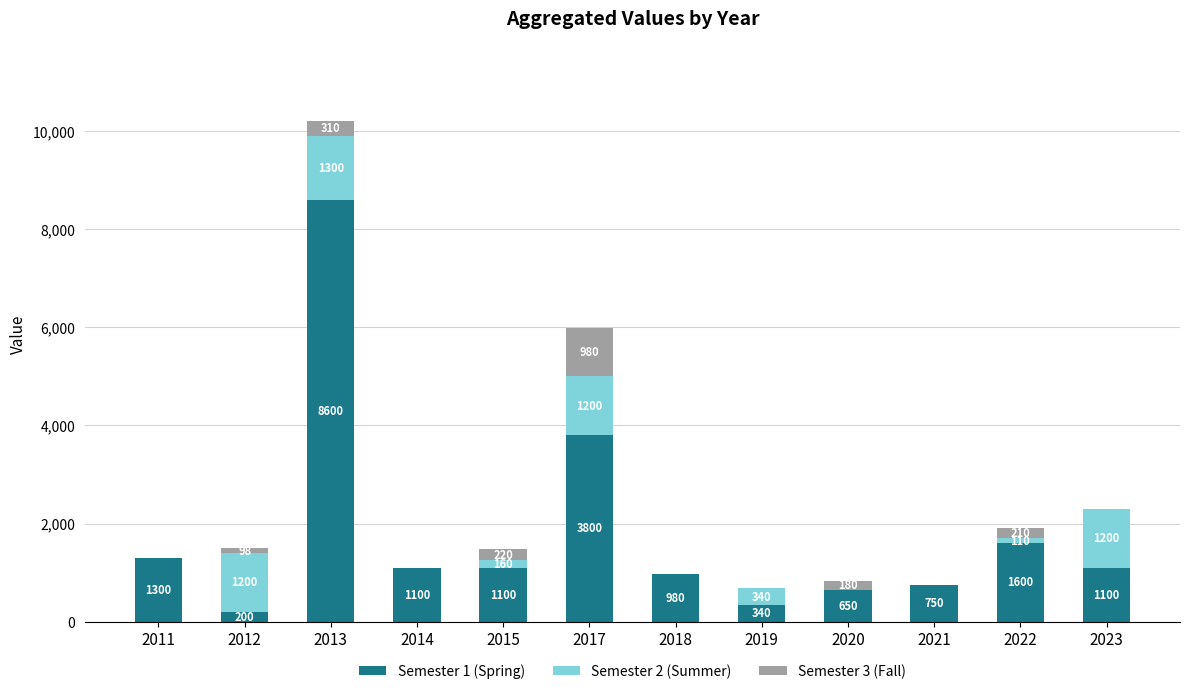

What is the maximum value for Semester 1 (Spring)?

8600